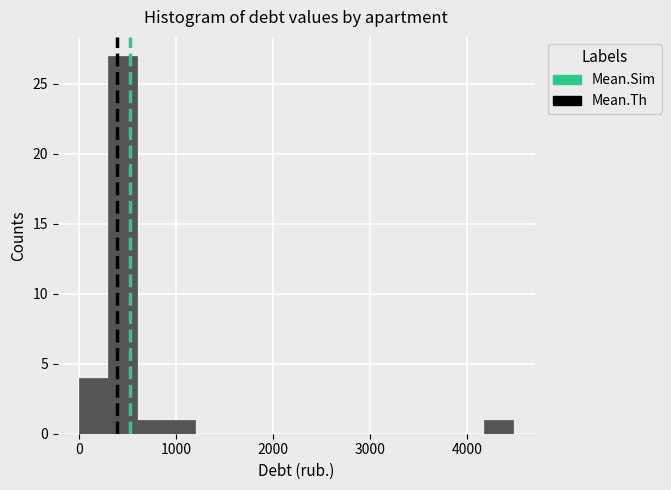

Around what value on the x-axis is the tallest bar? Give the approximate position of its centre, as read against the axis.

400